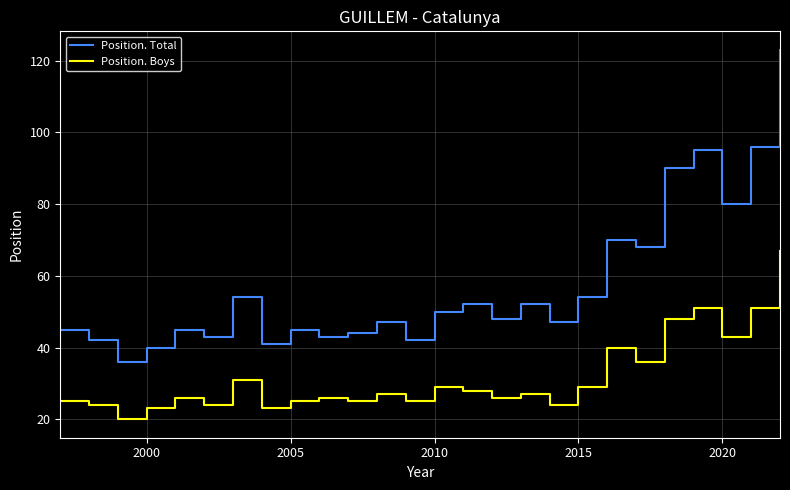

Does the chart have visible grid lines?

Yes